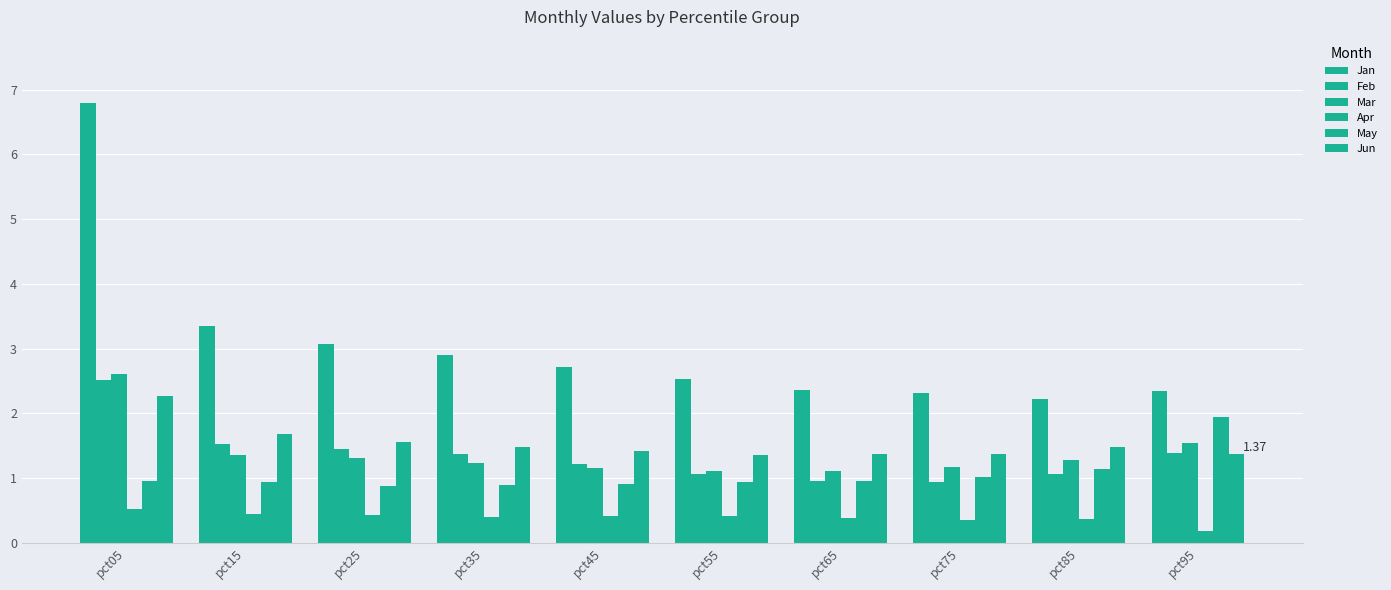

What is the average value of the Apr series?

0.4